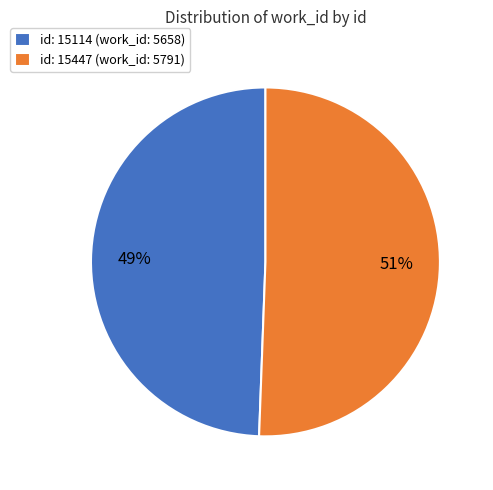

Approximately how many times larger is the value at id: 15114 (work_id: 5658) compared to id: 15447 (work_id: 5791)?

1.0